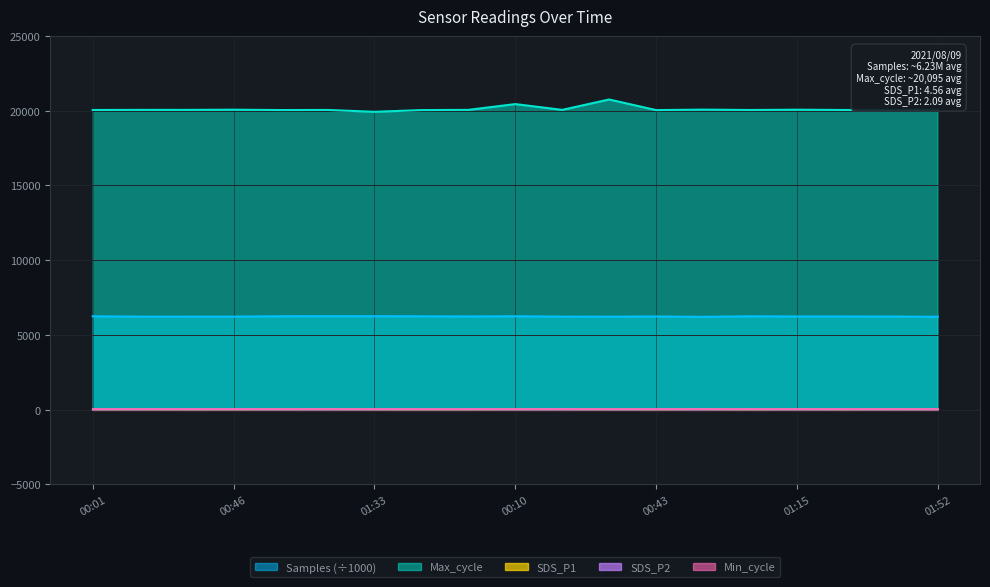

Which series has the largest total across all categories?

Max_cycle